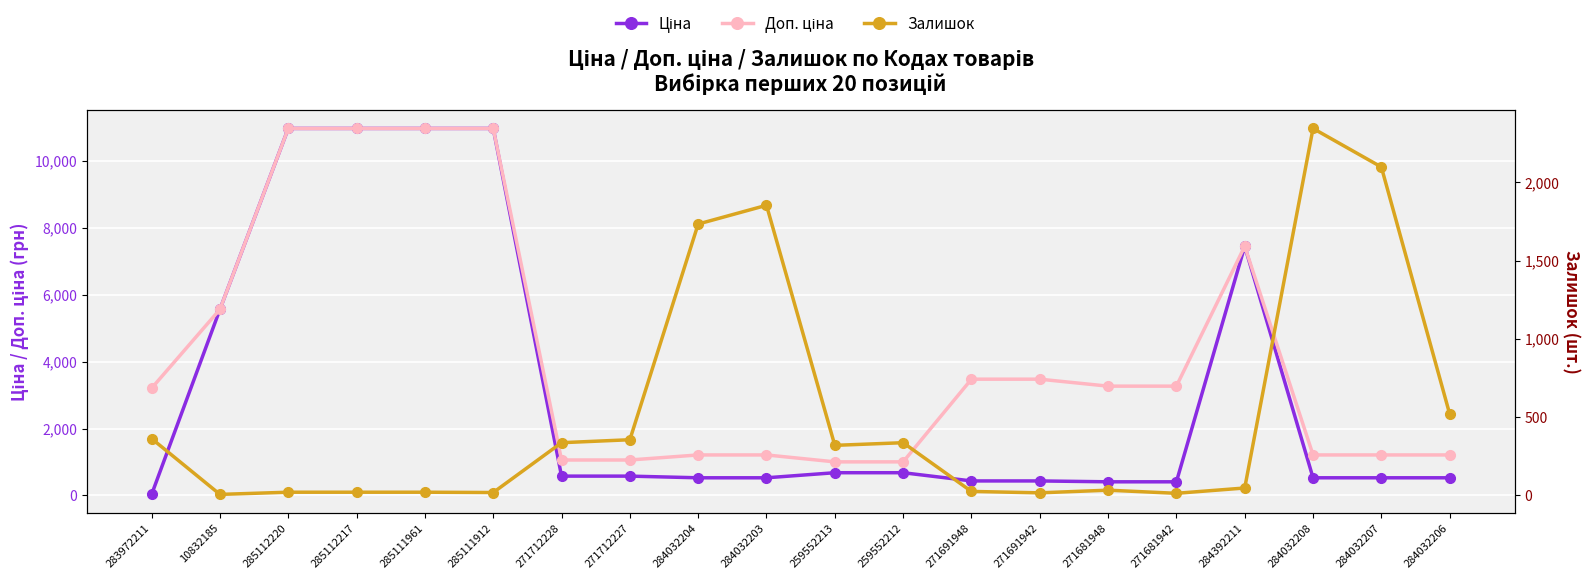

What position from the left is 283972211?

1